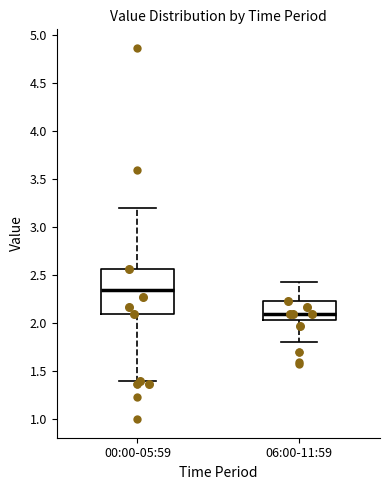

Reading left to right, transcribe this box plot: for each box, give where its median line is, the range the box spans, and where its two whiskers end, as read against the y-axis. The values are not printed on the chart, so give them approximately, as read against the axis.

00:00-05:59: median 2.35, box 2.10 to 2.55, whiskers 1.40 to 3.20
06:00-11:59: median 2.10, box 2.05 to 2.25, whiskers 1.80 to 2.45